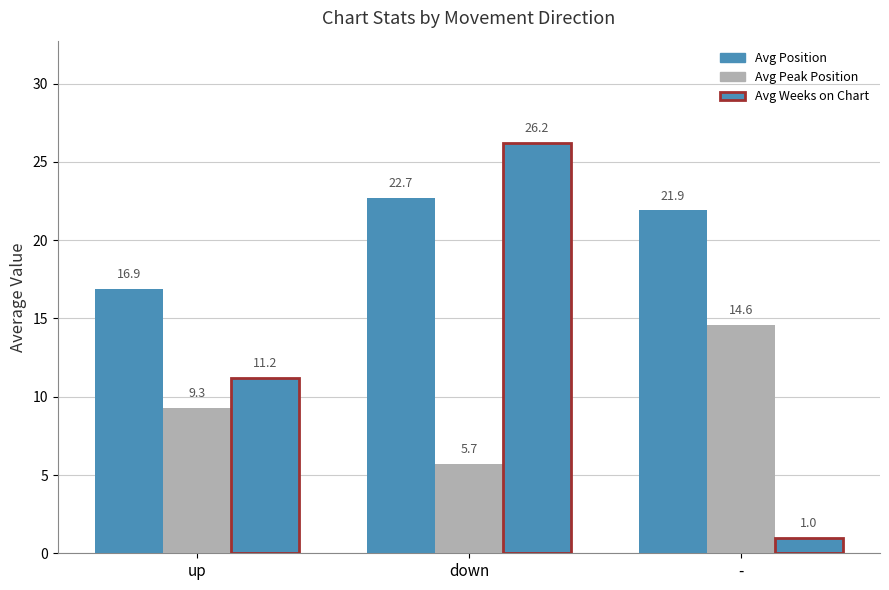

What is the sum of the Avg Position values at up and -?

38.8